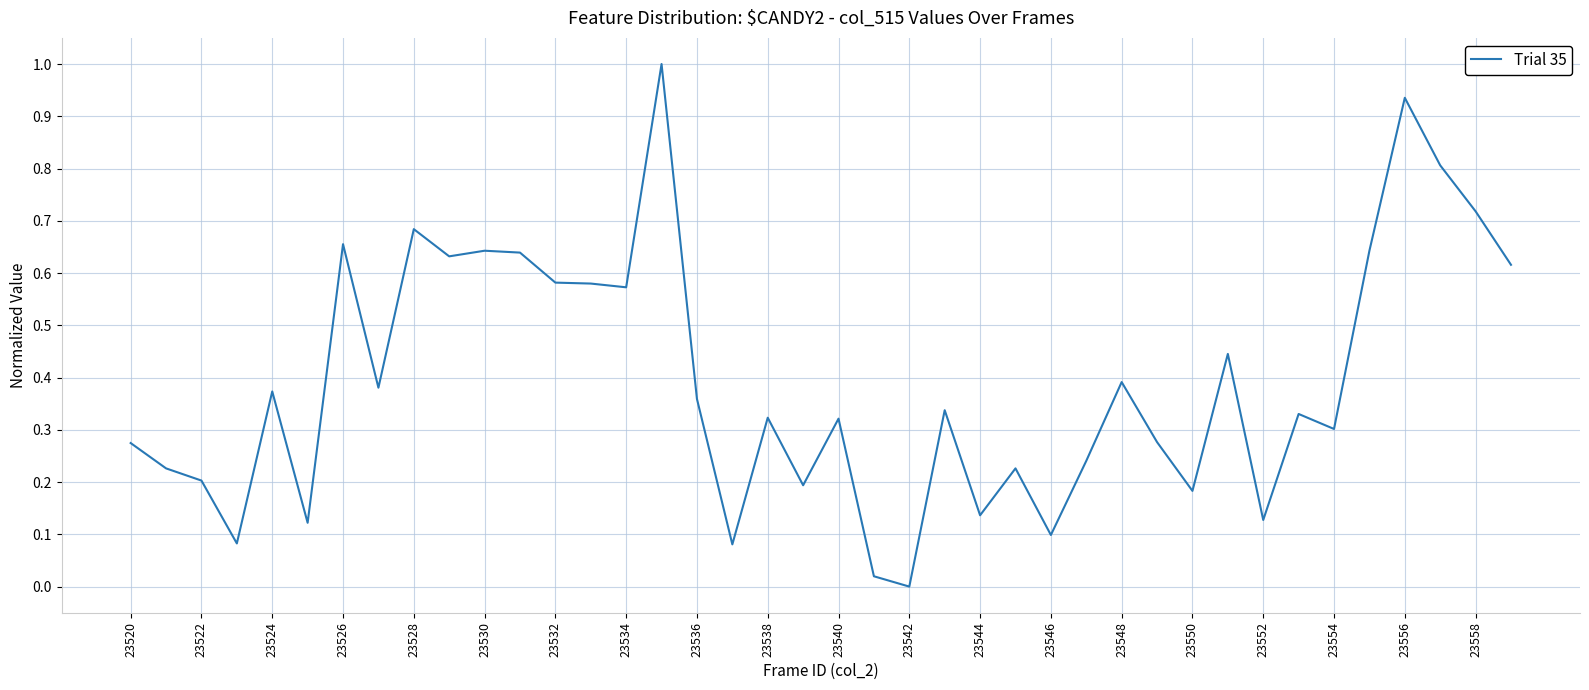

What is the maximum value shown in the chart?

1.0